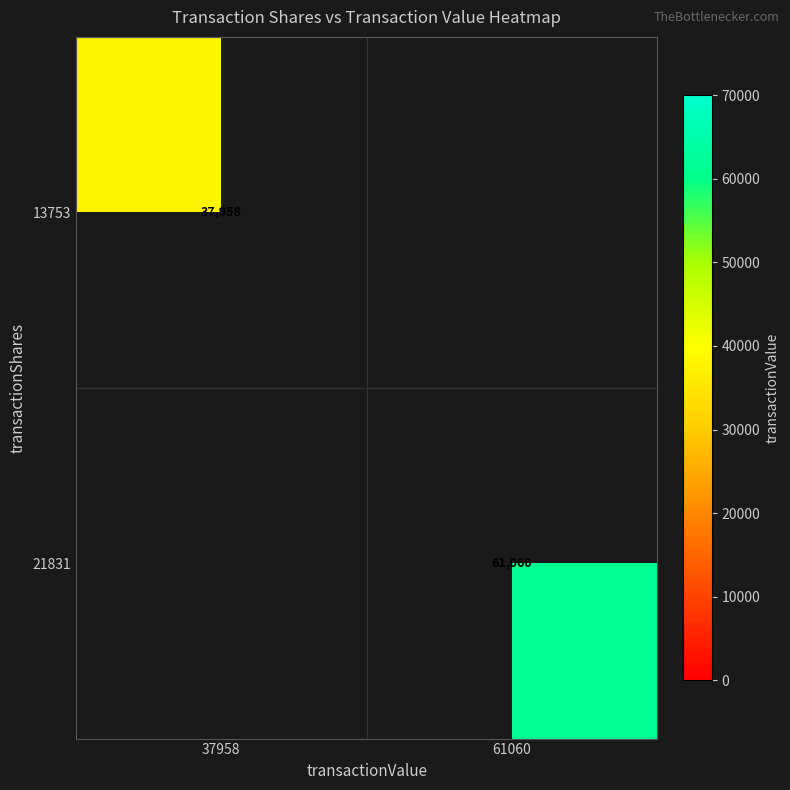

The 21831 series shows 61060 at 61060. True or false?

True